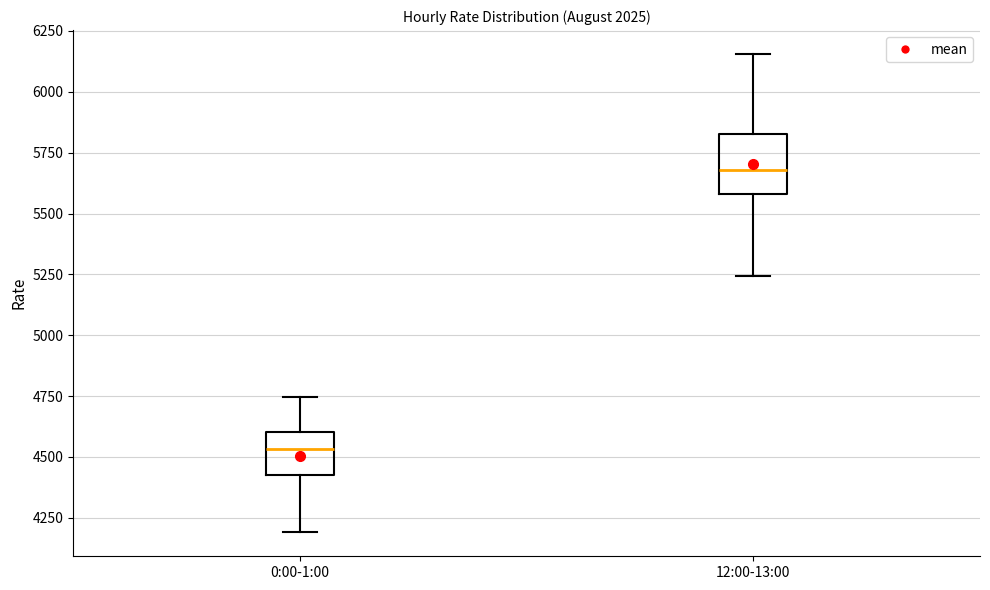

Reading left to right, transcribe this box plot: for each box, give where its median line is, the range the box spans, and where its two whiskers end, as read against the y-axis. The values are not printed on the chart, so give them approximately, as read against the axis.

0:00-1:00: median 4550, box 4450 to 4600, whiskers 4200 to 4750
12:00-13:00: median 5700, box 5600 to 5850, whiskers 5250 to 6150